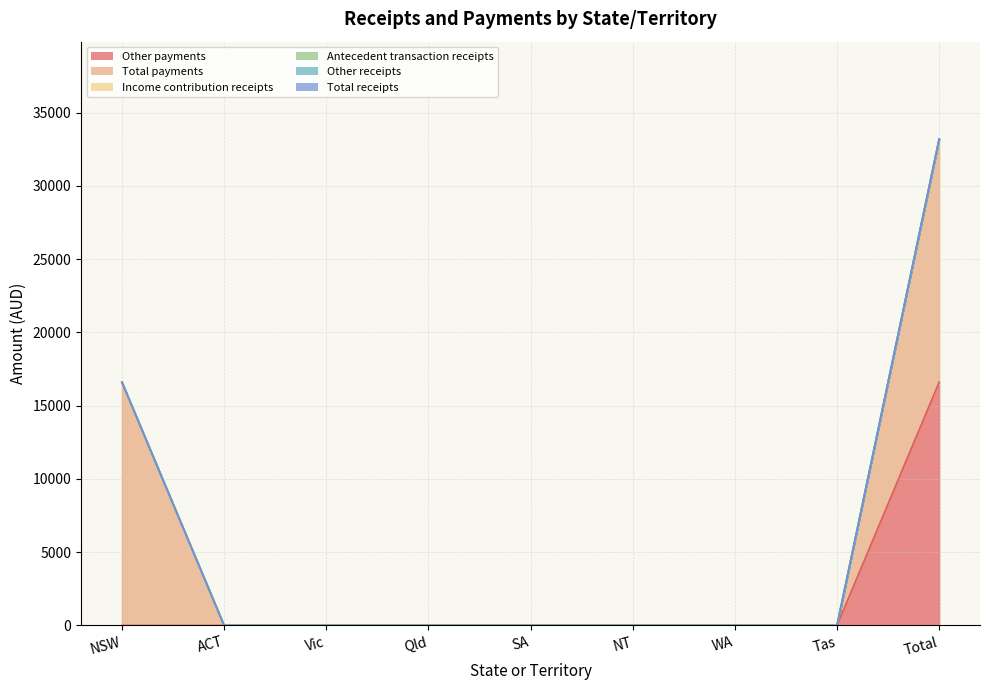

Reading left to right, extract all data points from this chart.

Other payments: 0.0	0.0	0.0	0.0	0.0	0.0	0.0	0.0	16599.2
Total payments: 16599.2	0.0	0.0	0.0	0.0	0.0	0.0	0.0	16599.2
Income contribution receipts: 0.0	0.0	0.0	0.0	0.0	0.0	0.0	0.0	0.0
Antecedent transaction receipts: 0.0	0.0	0.0	0.0	0.0	0.0	0.0	0.0	0.0
Other receipts: 0.0	0.0	0.0	0.0	0.0	0.0	0.0	0.0	0.0
Total receipts: 0.0	0.0	0.0	0.0	0.0	0.0	0.0	0.0	0.0